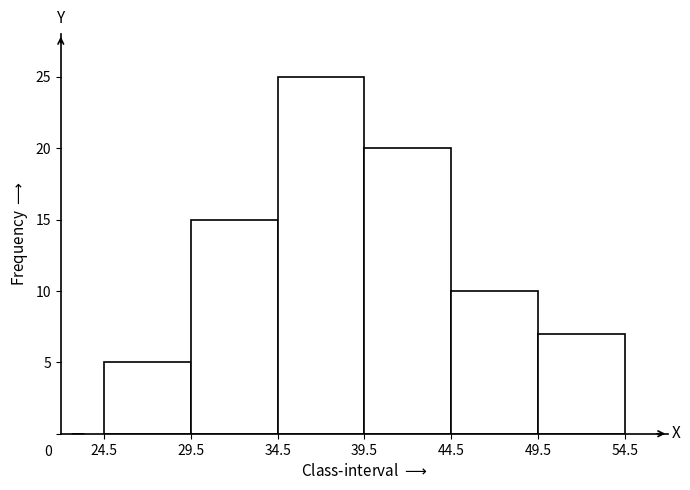

Which range on the x-axis has the tallest bar?

34.5 to 39.5